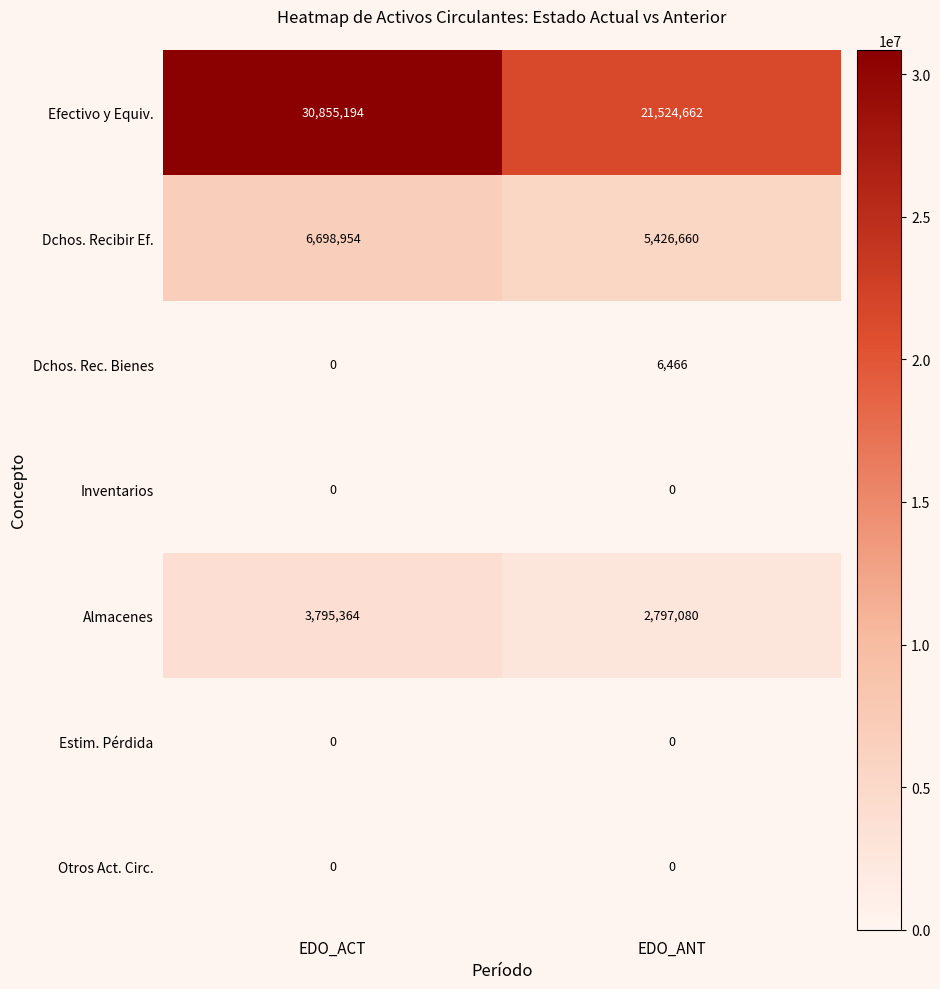

What is the sum of all Efectivo y Equiv. values?

52379856